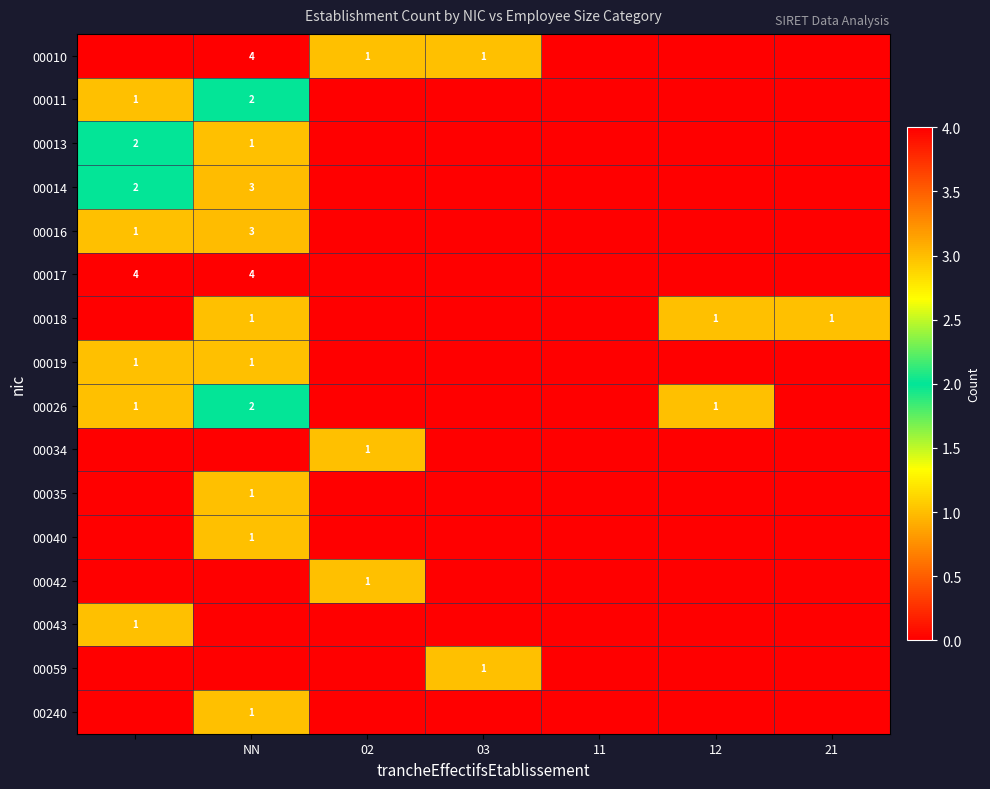

The value of 00026 at NN is 3. True or false?

False